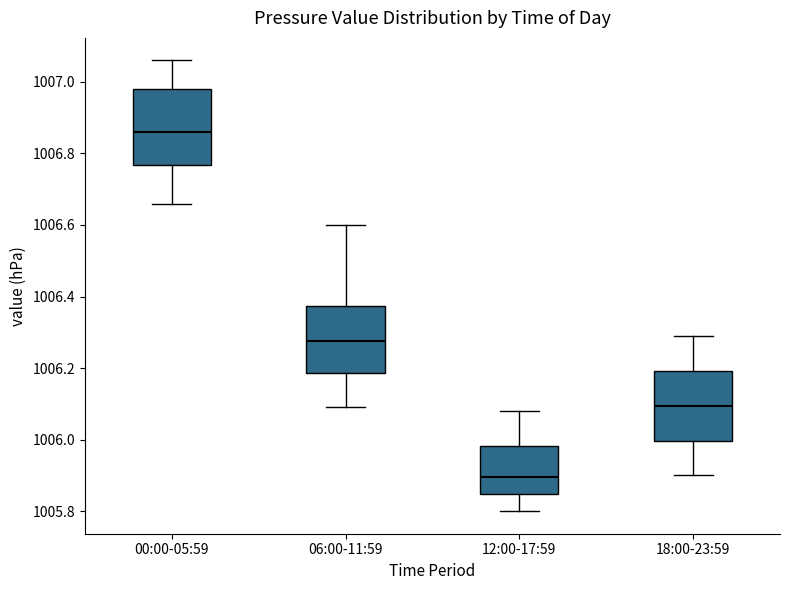

Reading left to right, read every box against the y-axis: the position of its median line, the range the box covers, and the ends of its whiskers. The values are not printed on the chart, so give them approximately, as read against the axis.

00:00-05:59: median 1006.86, box 1006.76 to 1006.98, whiskers 1006.66 to 1007.06
06:00-11:59: median 1006.28, box 1006.18 to 1006.38, whiskers 1006.10 to 1006.60
12:00-17:59: median 1005.90, box 1005.84 to 1005.98, whiskers 1005.80 to 1006.08
18:00-23:59: median 1006.10, box 1006.00 to 1006.20, whiskers 1005.90 to 1006.30